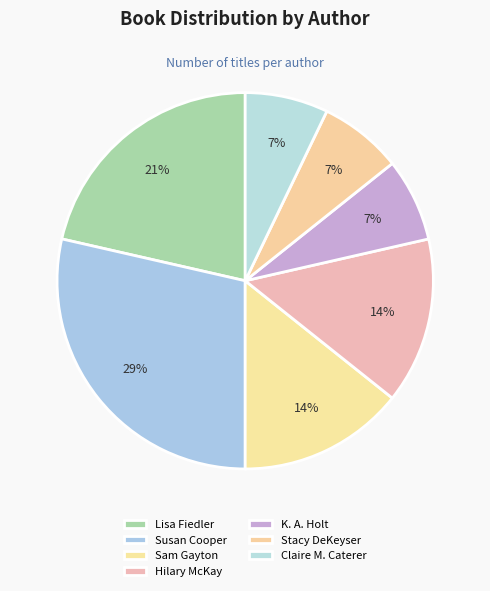

What percentage is the K. A. Holt slice, to the nearest percent?

7%